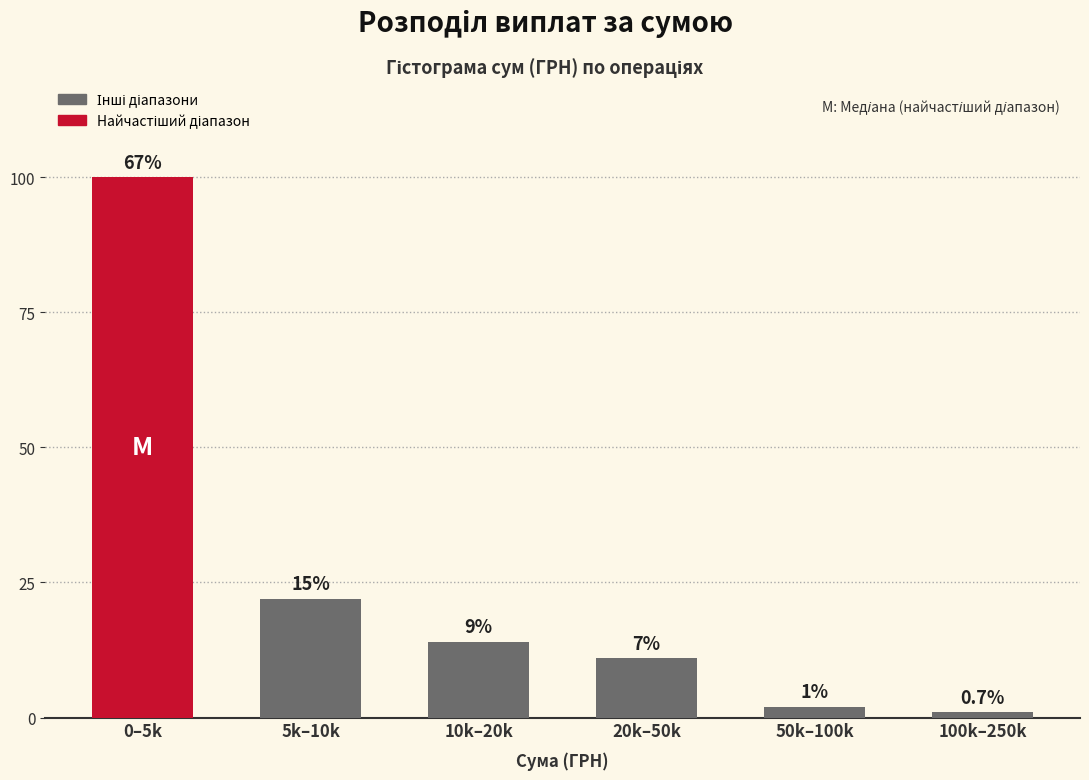

How many bars are there in total?

6